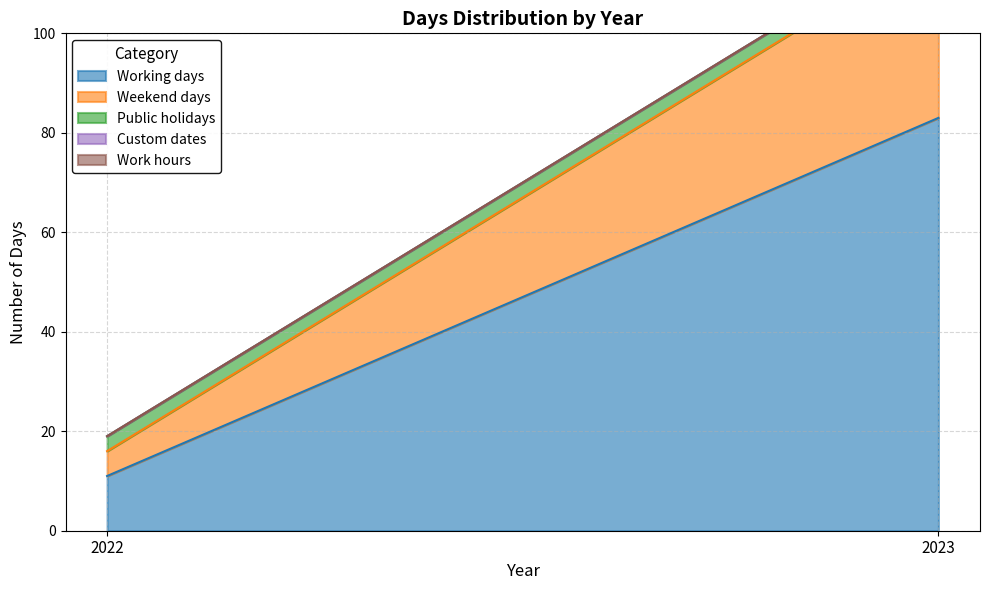

At how many categories does at least one series exceed 3?

2